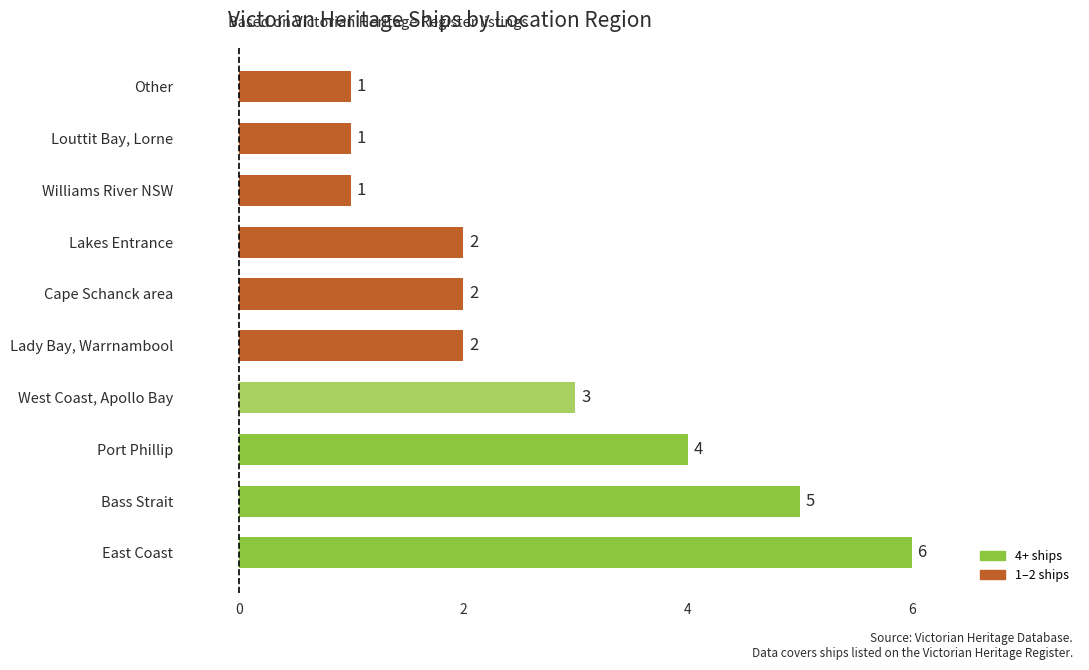

The value at Lakes Entrance is 2. True or false?

True